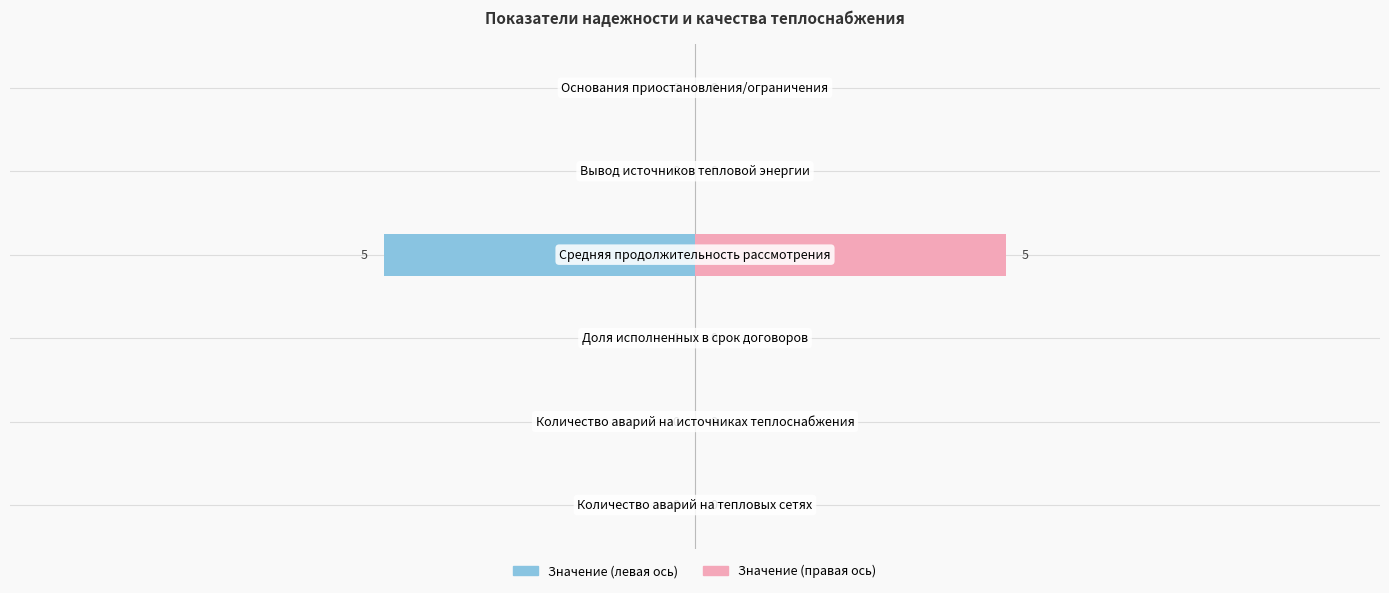

What is the average value?

1